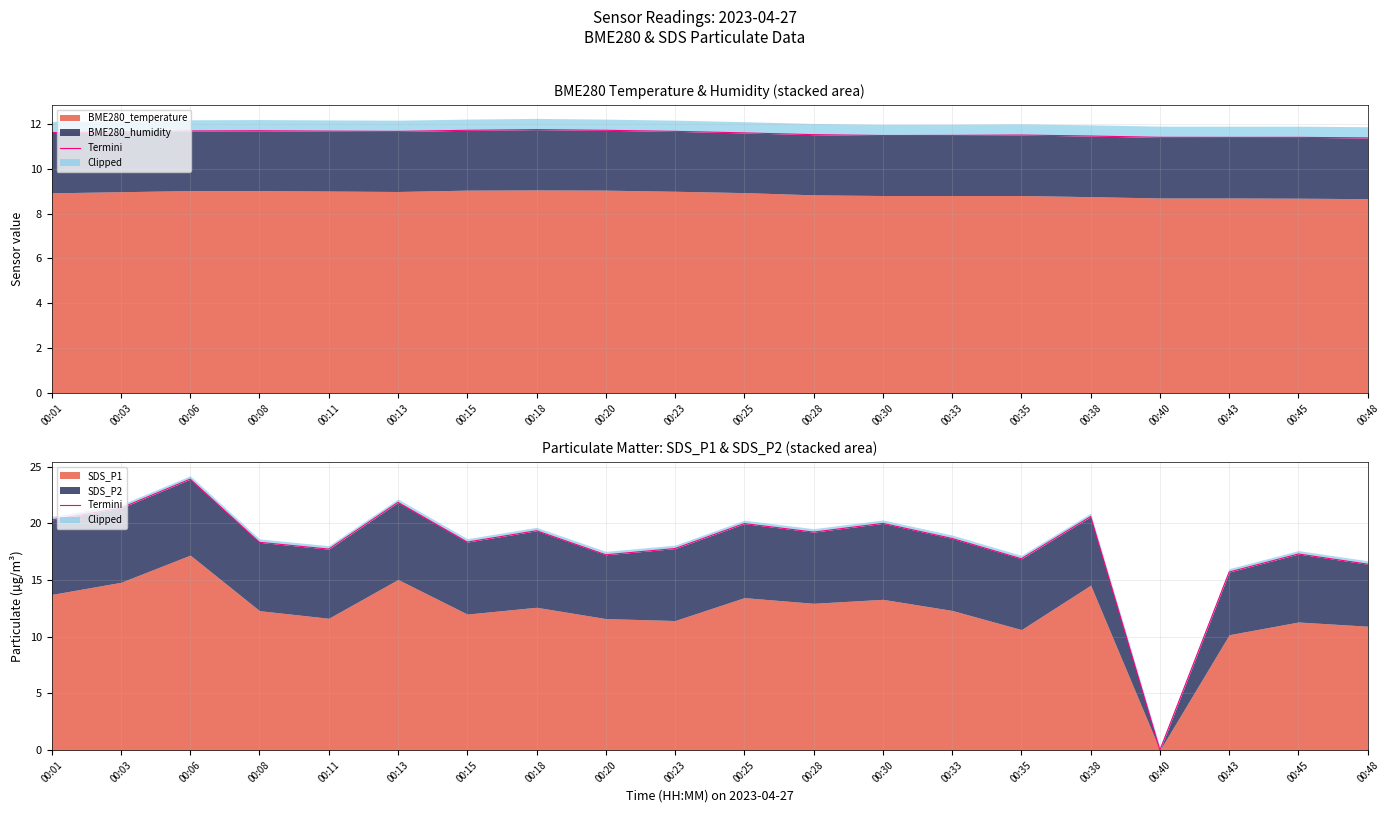

What is the maximum value shown in the chart?

23.9